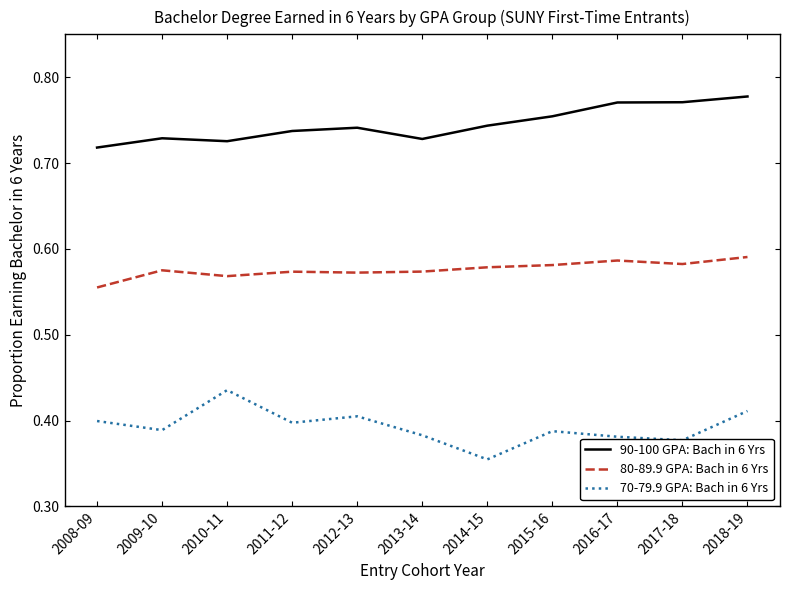

Rank the series by their average value, from lowest to highest.

70-79.9 GPA: Bach in 6 Yrs, 80-89.9 GPA: Bach in 6 Yrs, 90-100 GPA: Bach in 6 Yrs